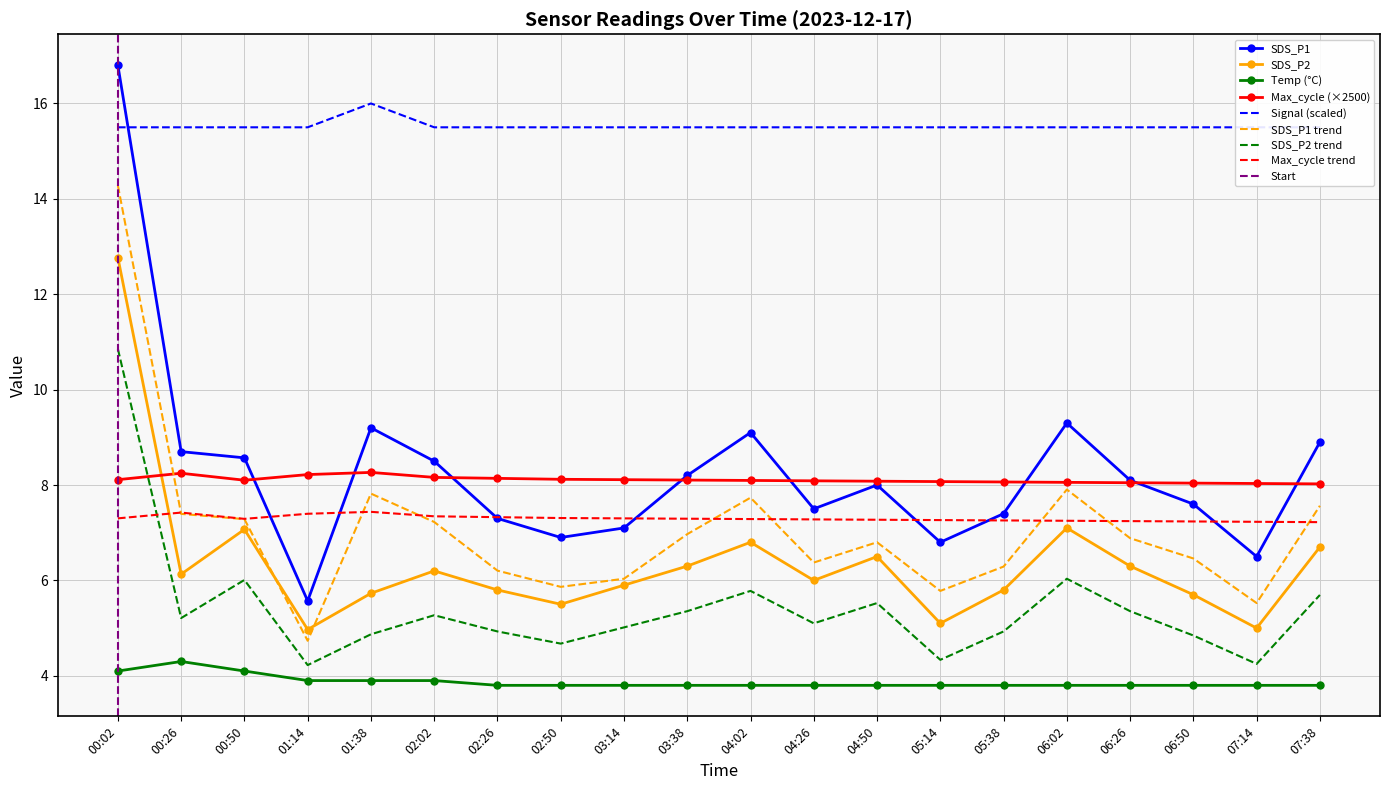

Which series ends up on top after the final intersection of Signal and SDS_P1?

Signal